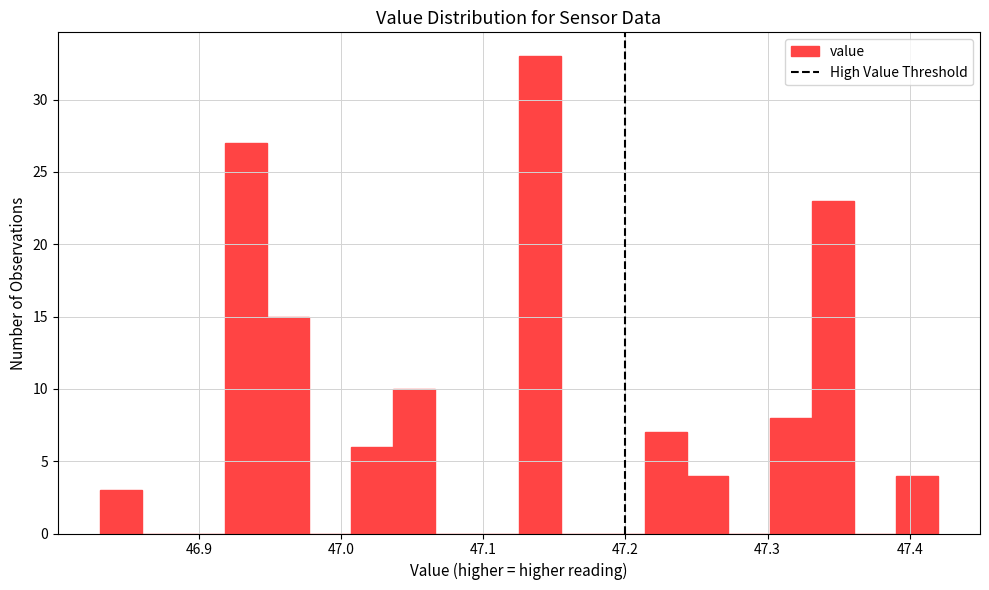

Around what value on the x-axis is the tallest bar? Give the approximate position of its centre, as read against the axis.

47.14